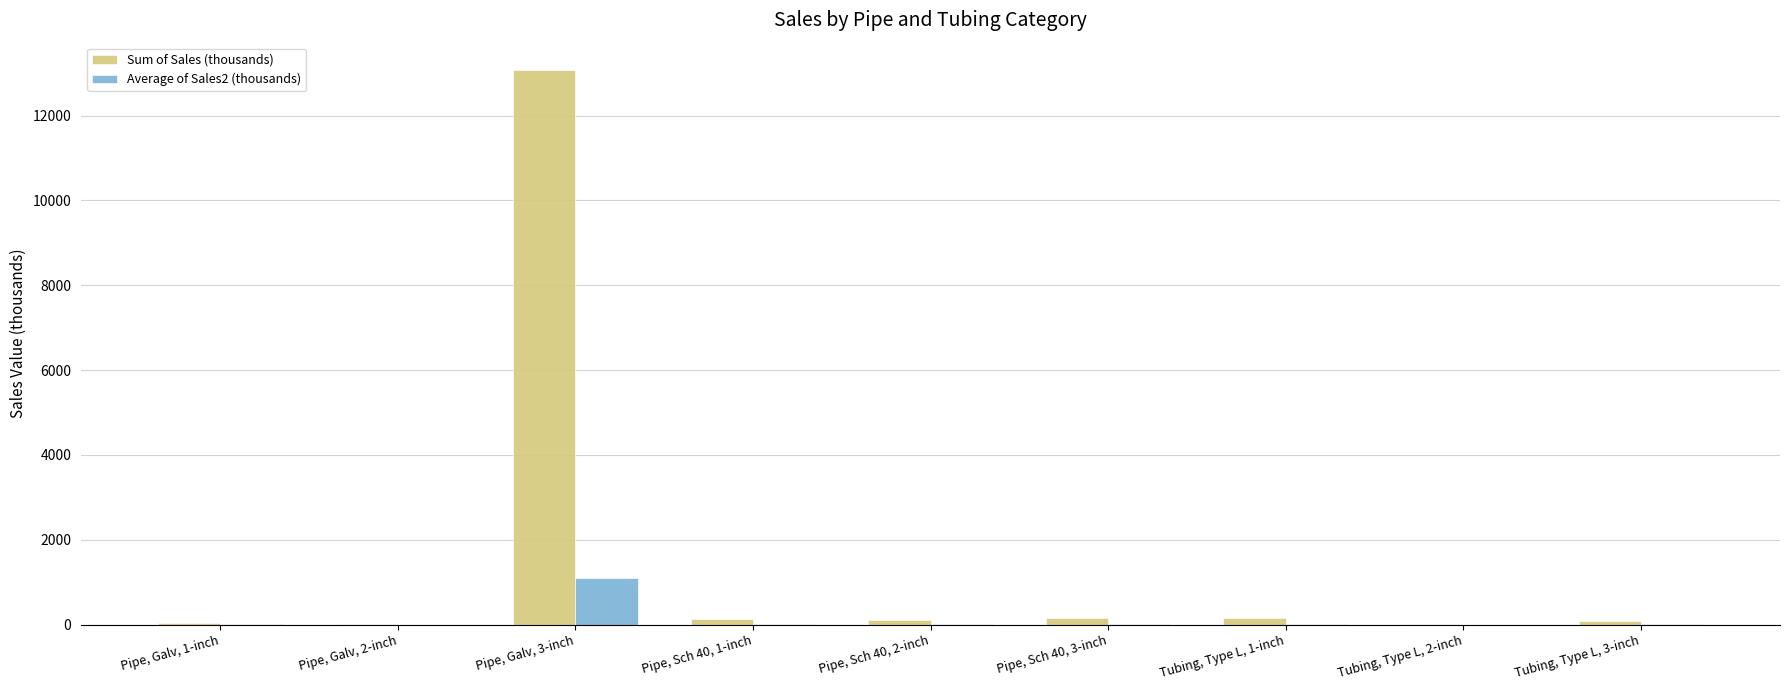

Where is Sum of Sales (thousands) nearest to the value 6541?

Tubing, Type L, 1-inch